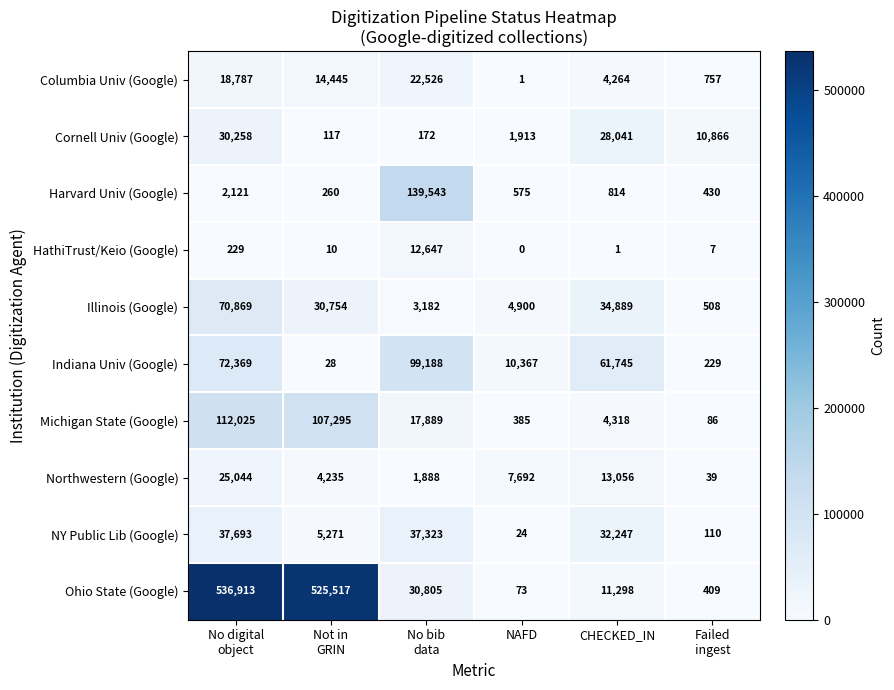

Which category has the lowest value in the HathiTrust/Keio (Google) series?

NAFD